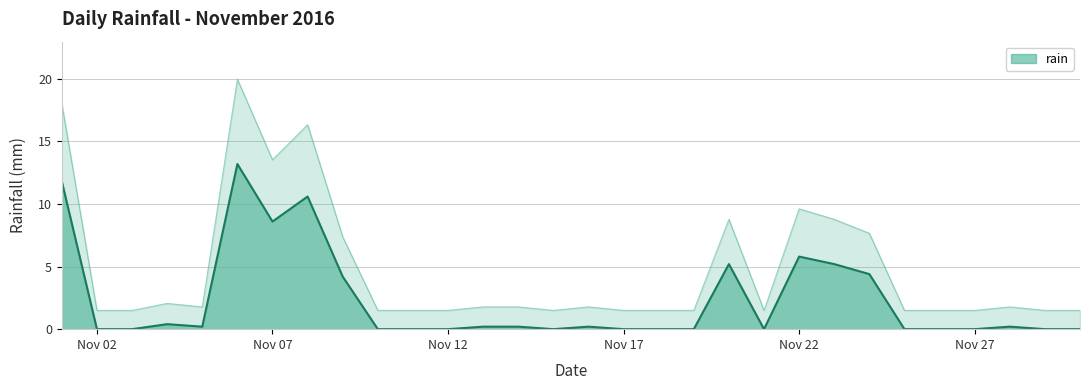

Which has a higher value, 2016-11-16 or 2016-11-23?

2016-11-23